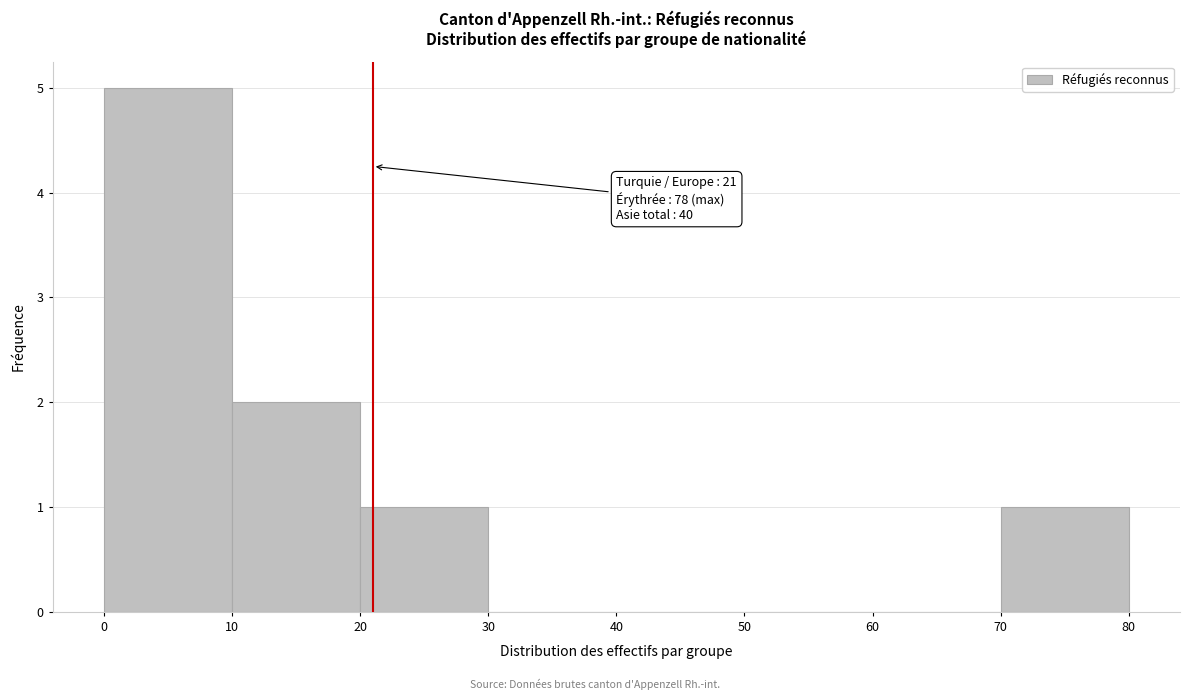

Which range on the x-axis has the tallest bar?

0 to 10